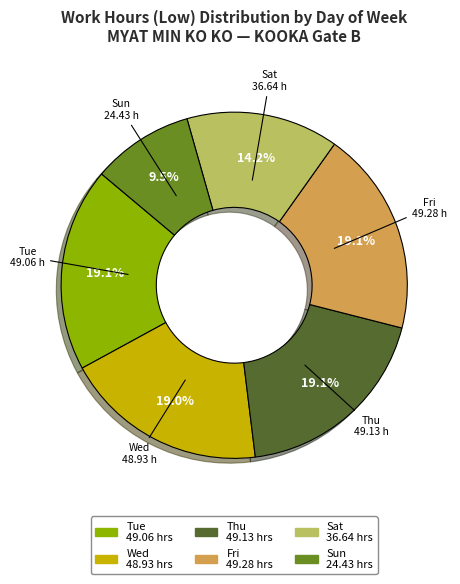

Is there a majority slice in this chart?

No